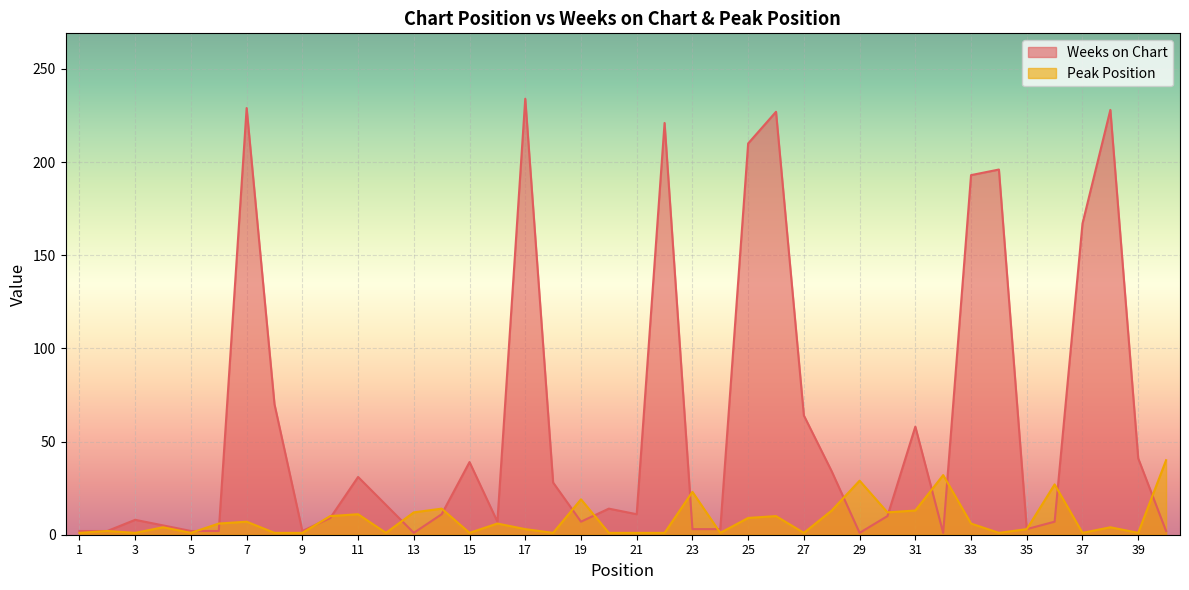

What is the average value of the Peak Position series?

8